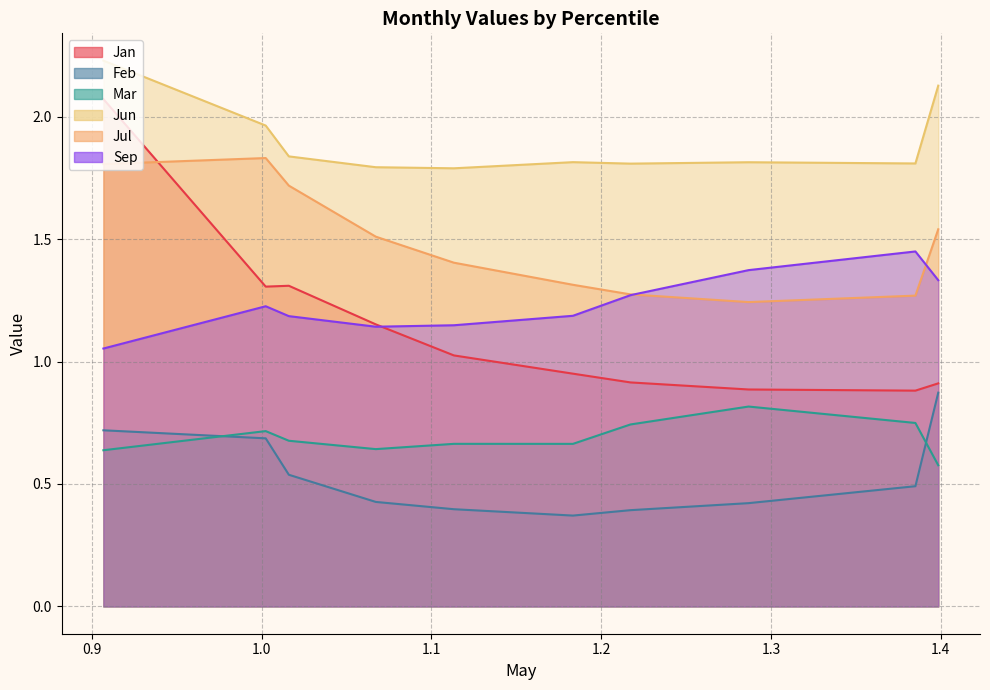

List the labels in order of Jul value, largest first.

pct15, pct05, pct25, pct95, pct35, pct45, pct55, pct65, pct85, pct75